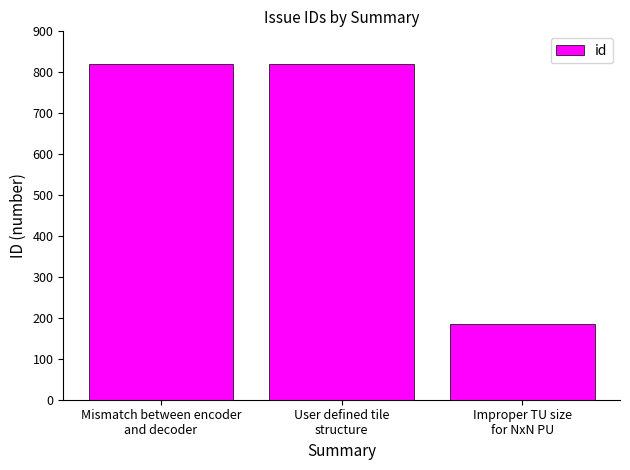

True or false: the data shows 819 at Mismatch between encoder
and decoder.

True